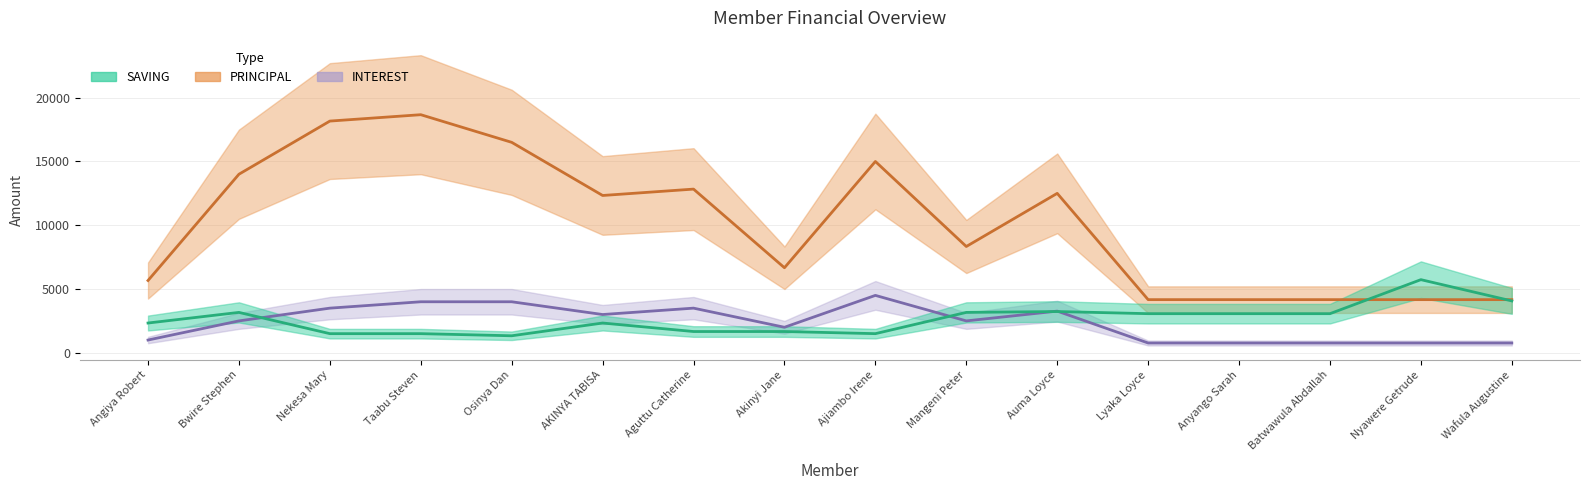

How many data points in INTEREST are less than 2300?

7